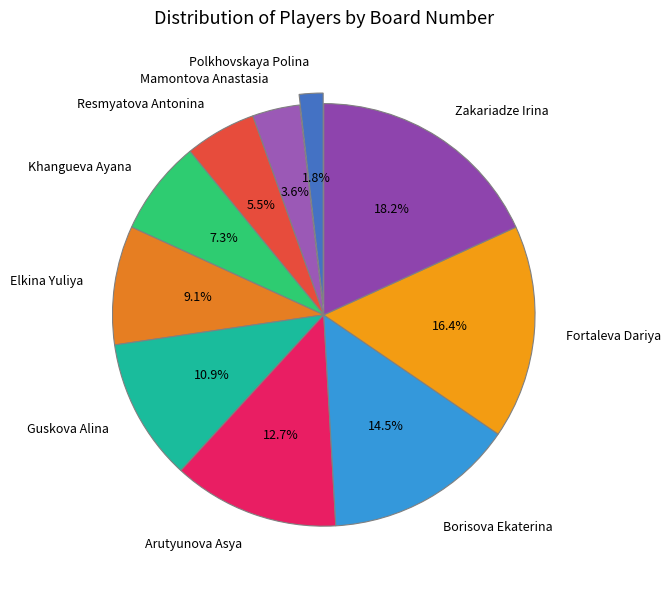

Which category has the smallest portion of the pie?

Polkhovskaya Polina